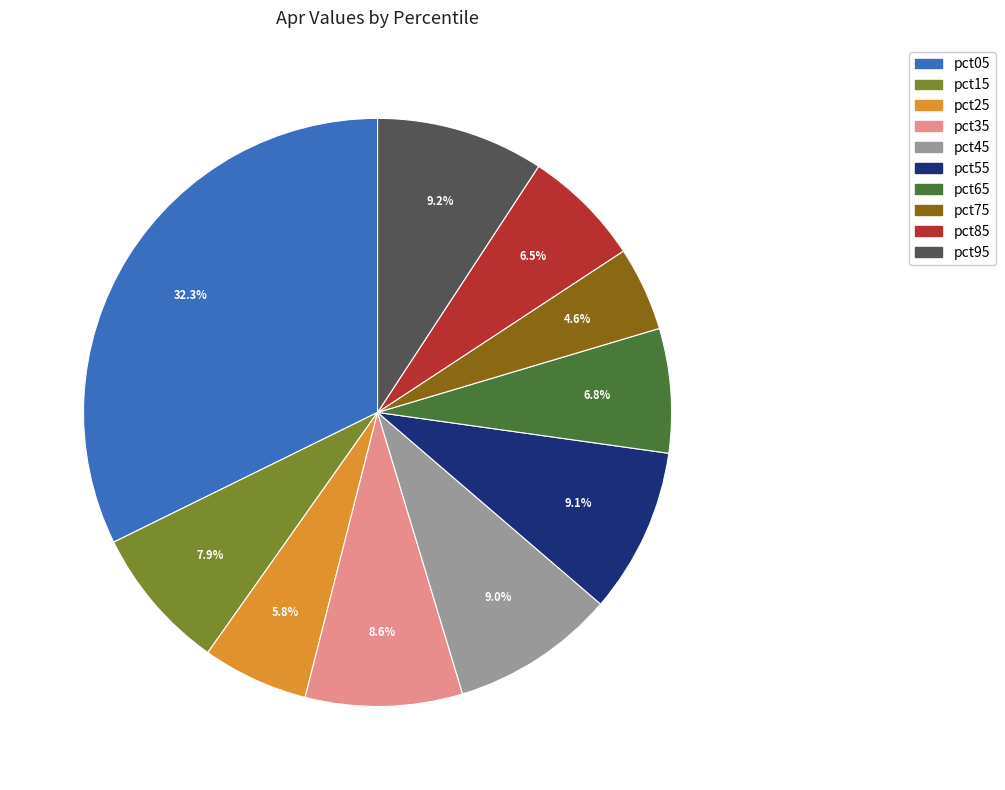

Between pct95 and pct35, which is larger?

pct95